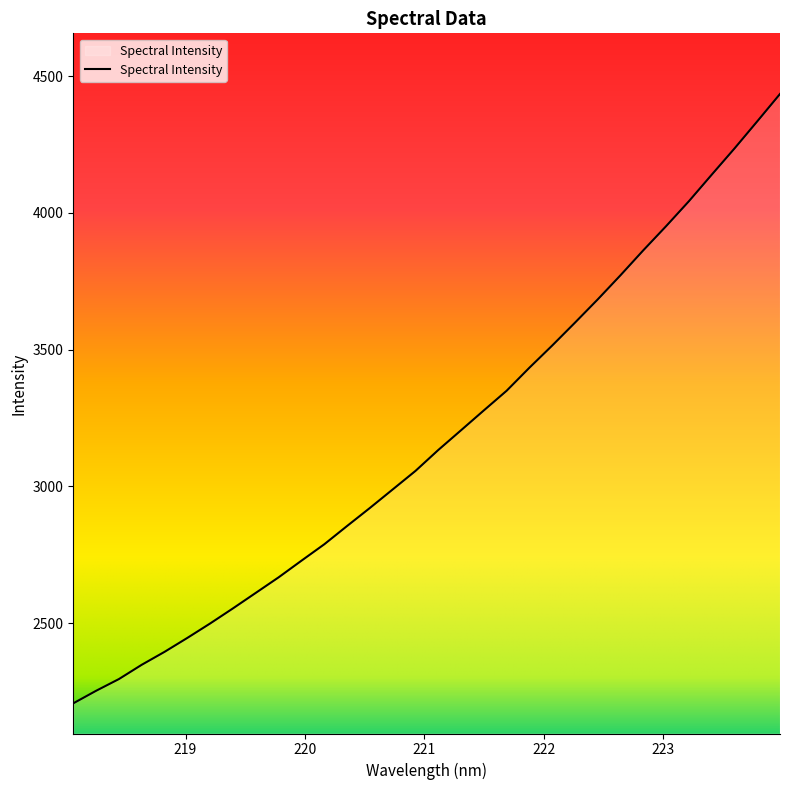

What is the maximum value shown in the chart?

4435.3